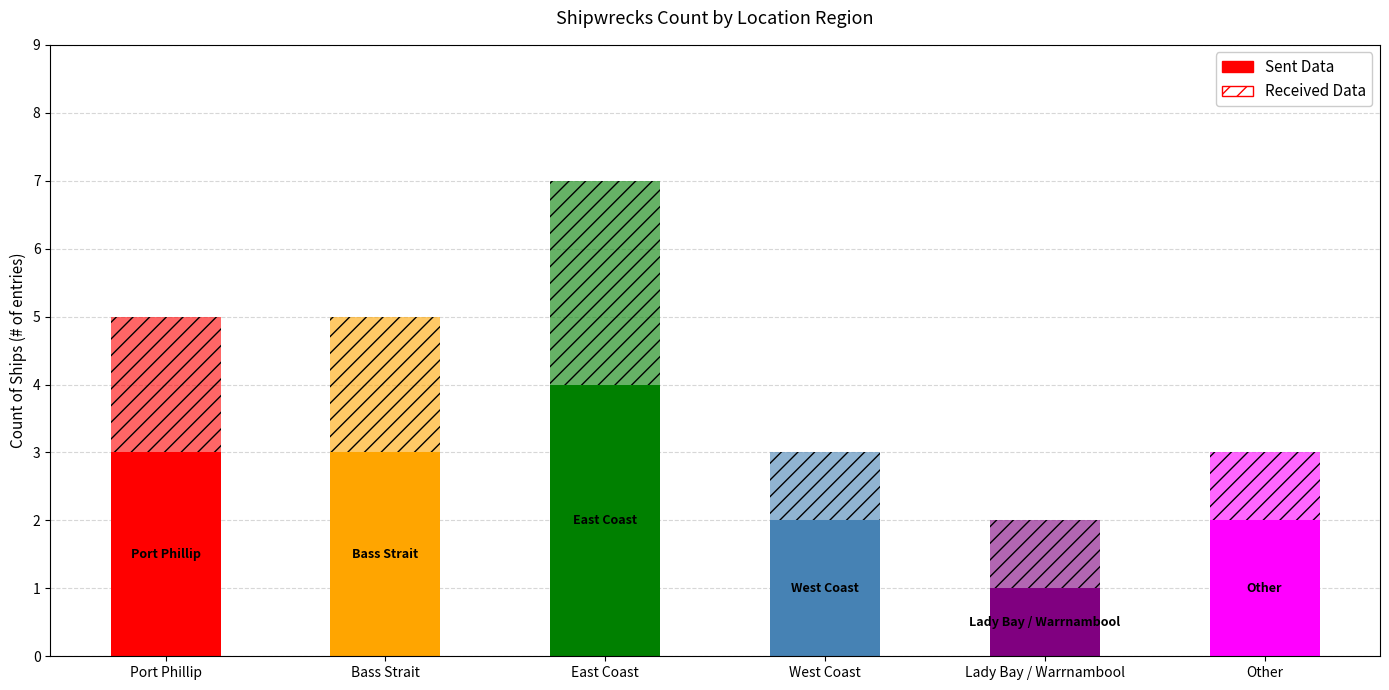

How many categories are shown in the chart?

6